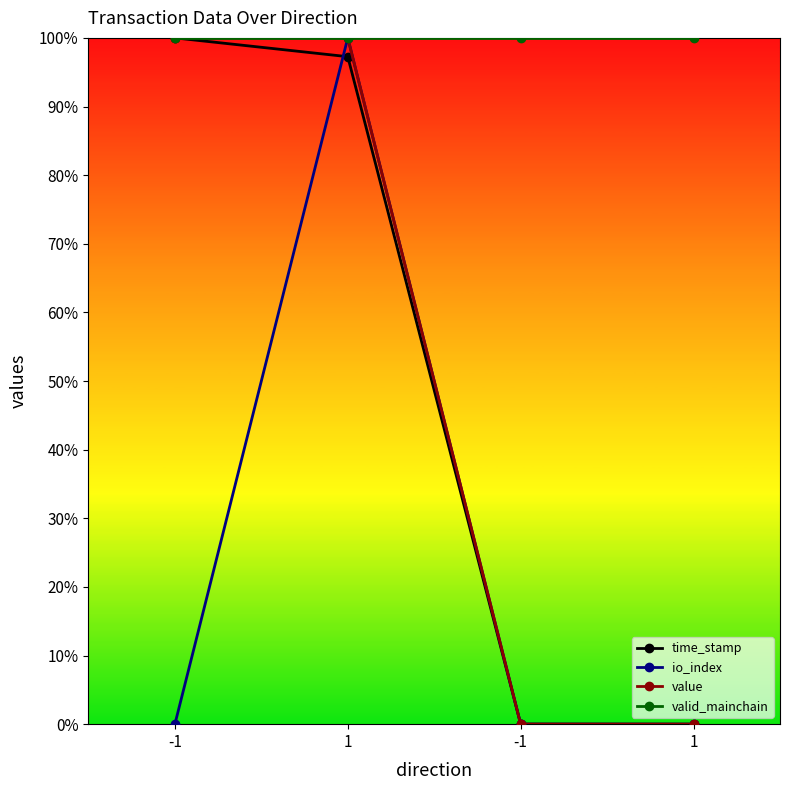

How many lines are shown in the chart?

4